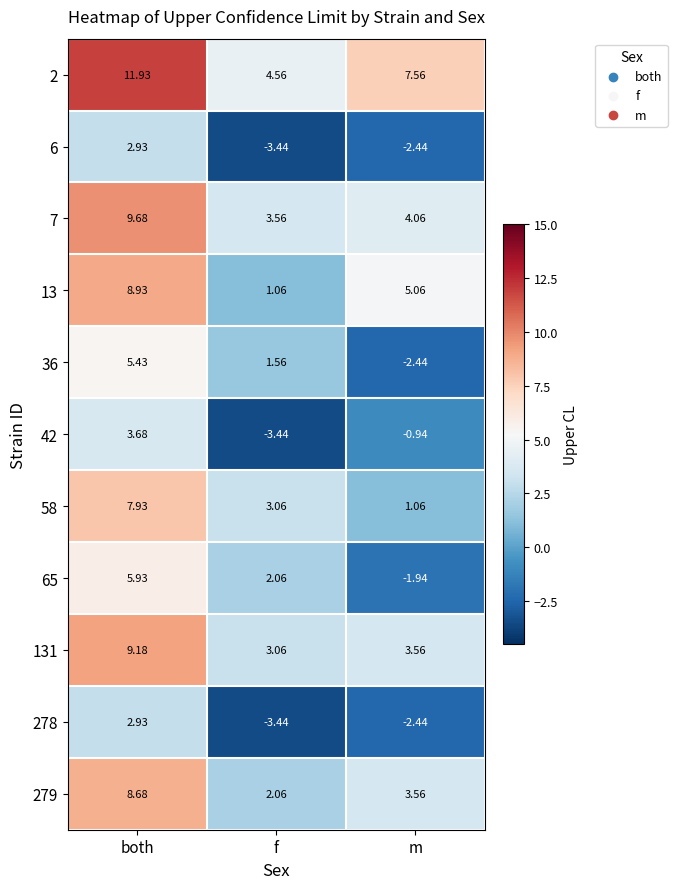

Where is 42 nearest to the value 0?

m